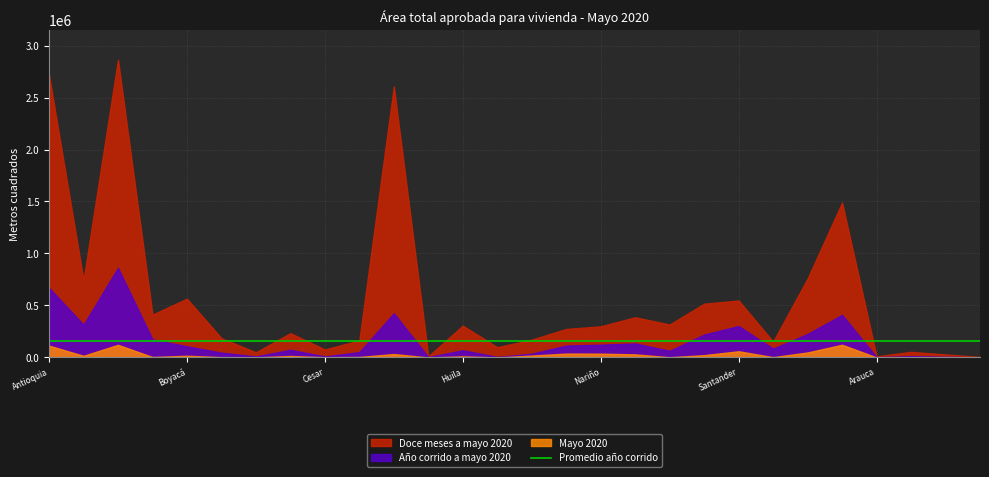

Which series has the largest total across all categories?

Doce meses a mayo 2020